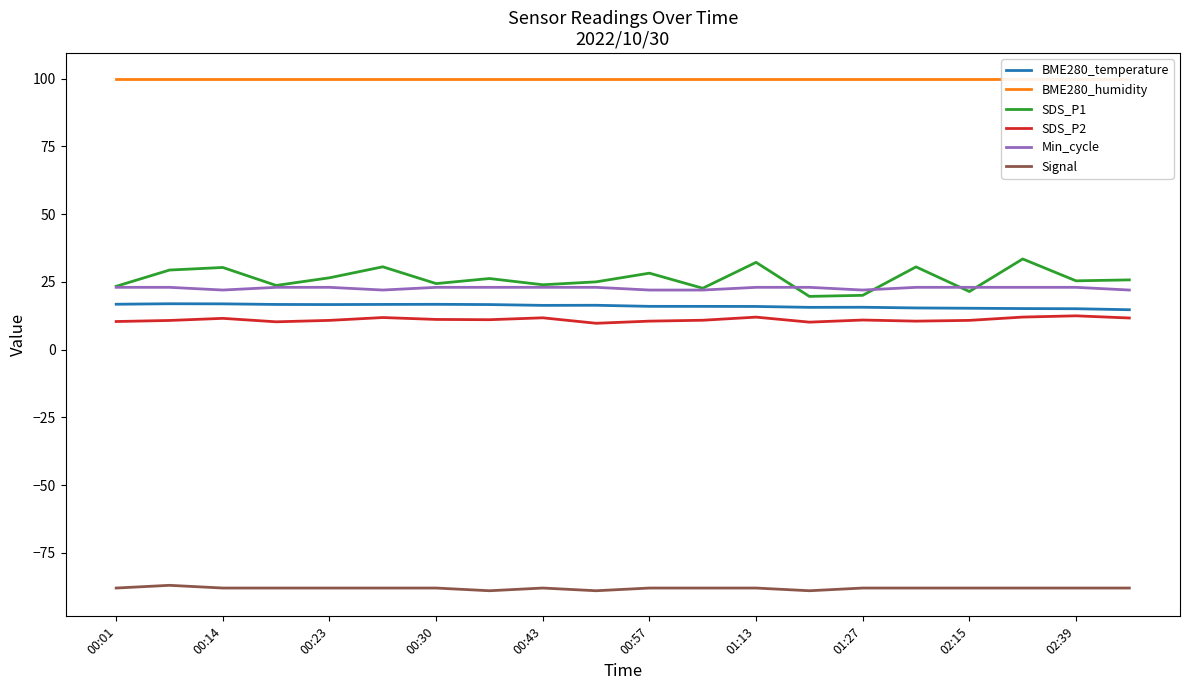

How many interior local peaks does the BME280_temperature series have?

4